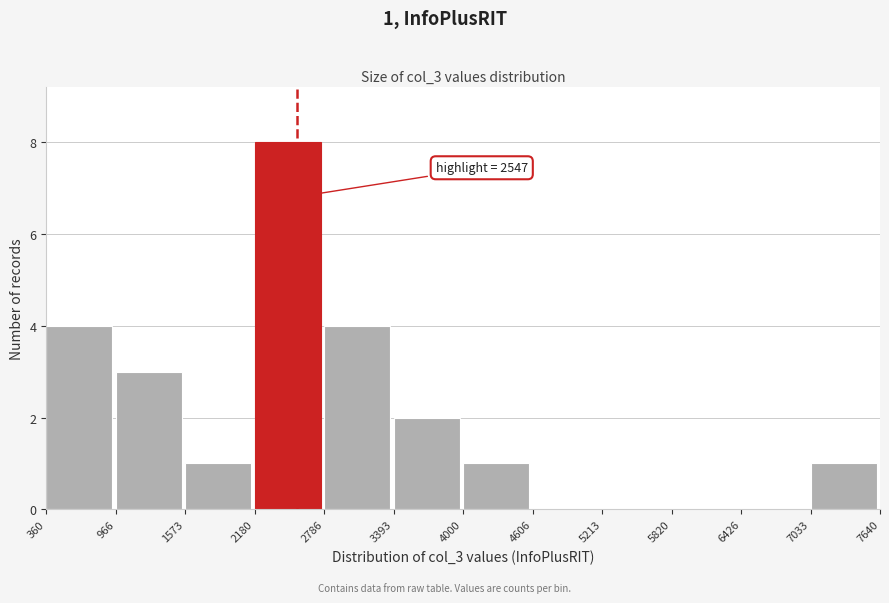

Which range on the x-axis has the tallest bar?

2180 to 2786